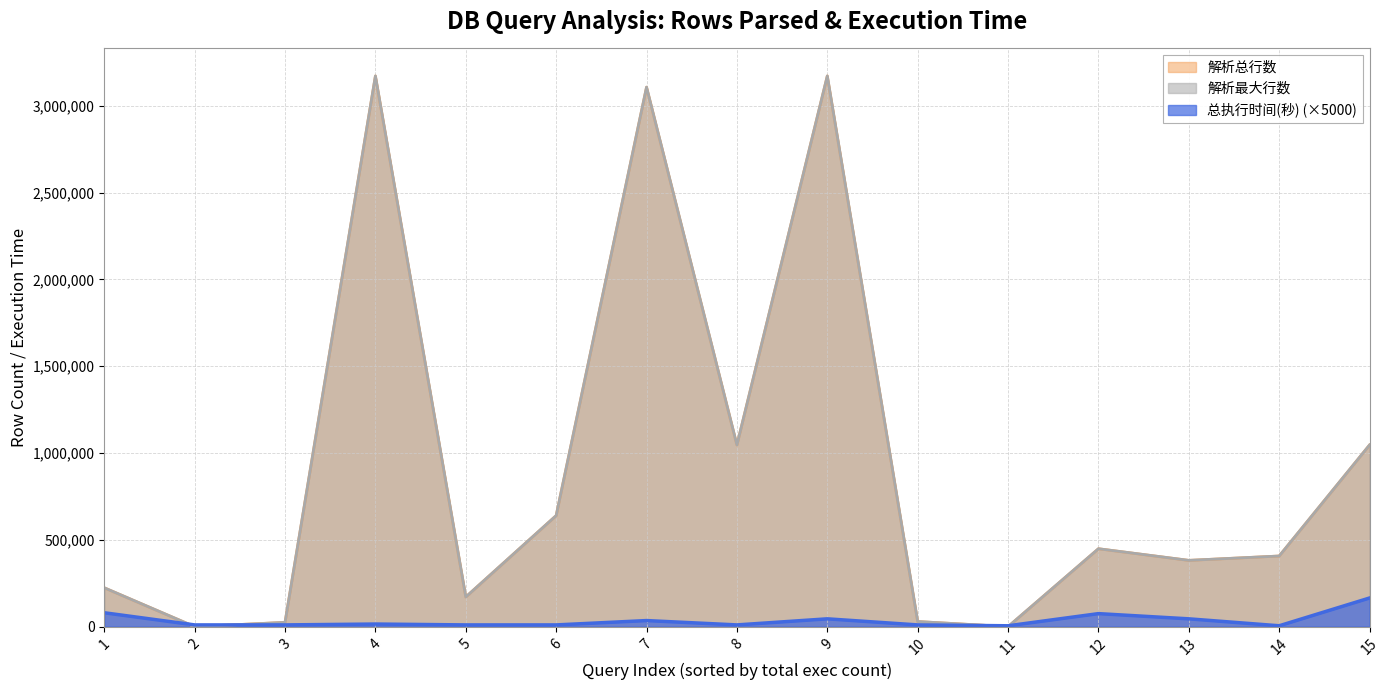

What is the sum of the 总执行时间(秒) values at 2 and 13?

55000